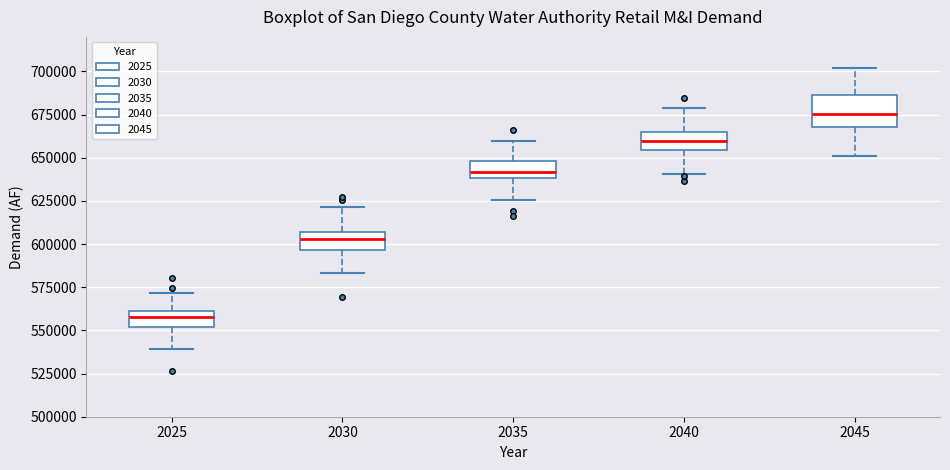

Reading left to right, read every box against the y-axis: the position of its median line, the range the box covers, and the ends of its whiskers. The values are not printed on the chart, so give them approximately, as read against the axis.

2025: median 555000, box 550000 to 560000, whiskers 540000 to 570000
2030: median 605000 (inside the box), box 595000 to 605000, whiskers 585000 to 620000
2035: median 640000 (inside the box), box 640000 to 650000, whiskers 625000 to 660000
2040: median 660000, box 655000 to 665000, whiskers 640000 to 680000
2045: median 675000, box 670000 to 685000, whiskers 650000 to 700000